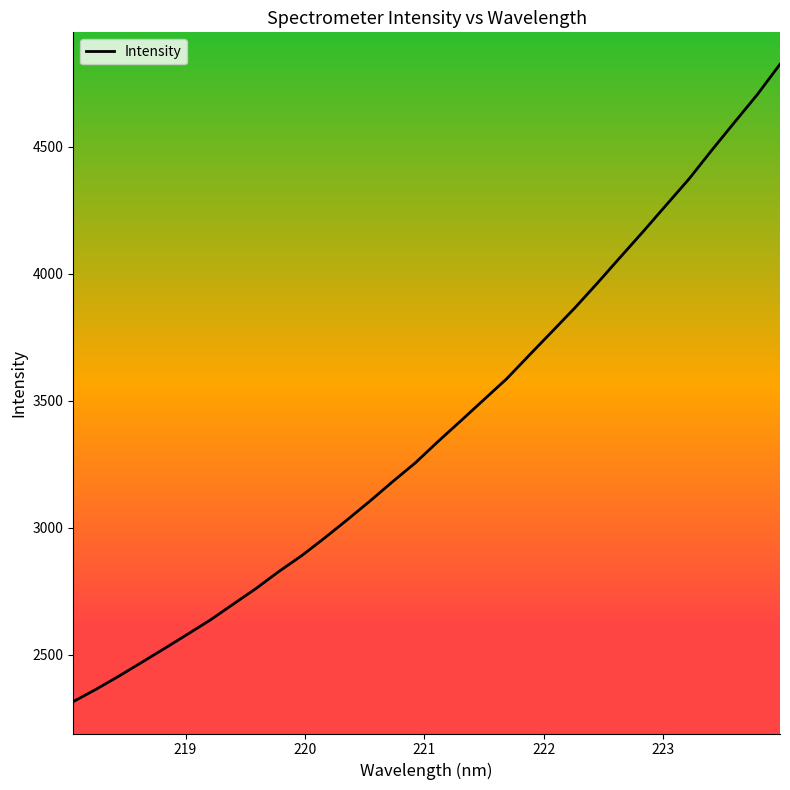

How many values exceed 3339?

16